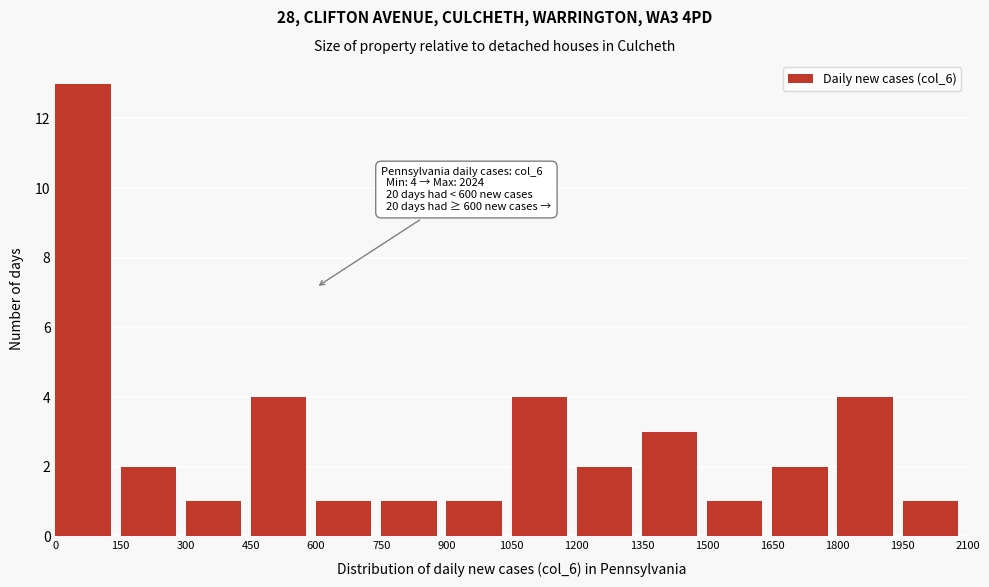

Over which range of the x-axis is the bar tallest?

0 to 150